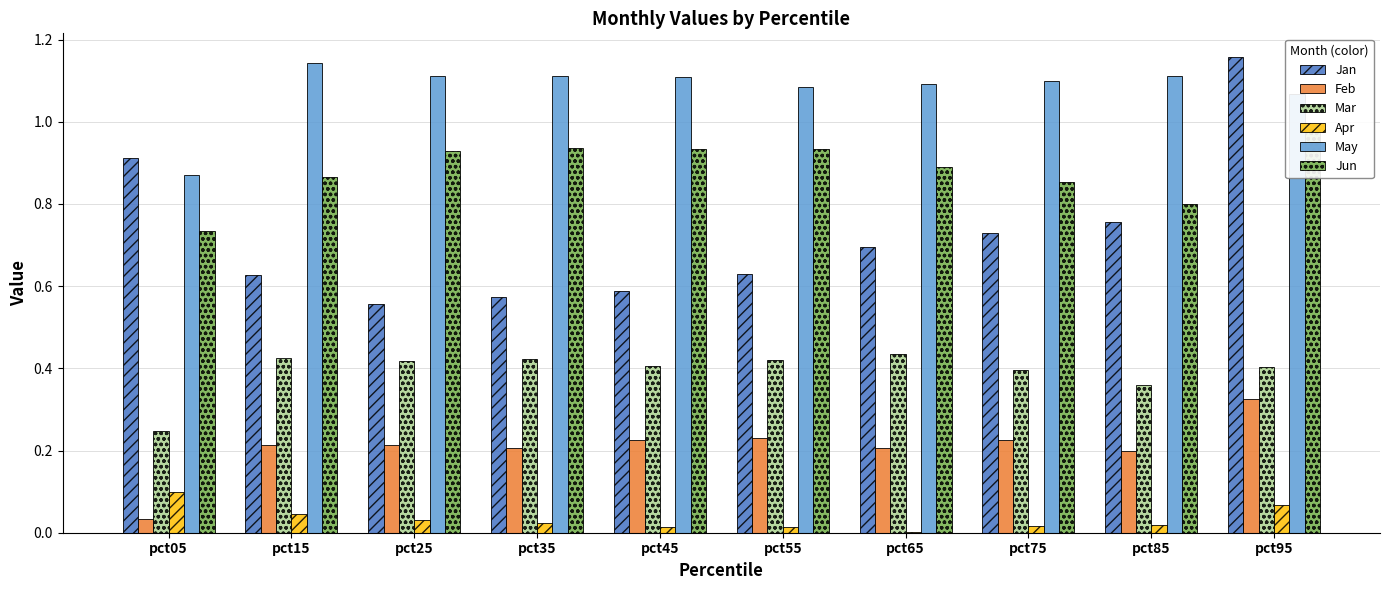

True or false: Jun has a value of 1.4 at pct65.

False